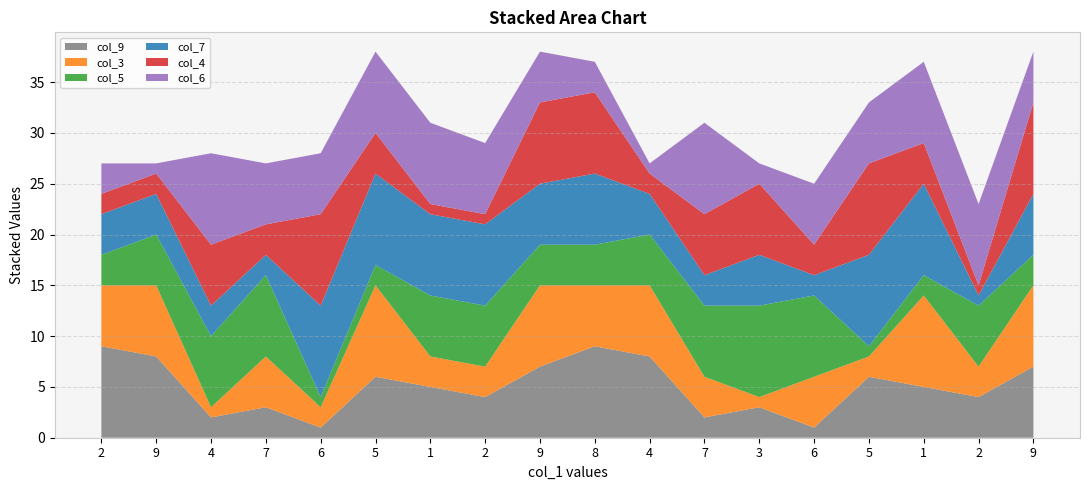

Reading right to left, extract all data points from this chart.

col_9: 9=7	2=4	1=5	5=6	6=1	3=3	7=2	4=8	8=9	9=7	2=4	1=5	5=6	6=1	7=3	4=2	9=8	2=9
col_3: 9=8	2=3	1=9	5=2	6=5	3=1	7=4	4=7	8=6	9=8	2=3	1=3	5=9	6=2	7=5	4=1	9=7	2=6
col_5: 9=3	2=6	1=2	5=1	6=8	3=9	7=7	4=5	8=4	9=4	2=6	1=6	5=2	6=1	7=8	4=7	9=5	2=3
col_7: 9=6	2=1	1=9	5=9	6=2	3=5	7=3	4=4	8=7	9=6	2=8	1=8	5=9	6=9	7=2	4=3	9=4	2=4
col_4: 9=9	2=1	1=4	5=9	6=3	3=7	7=6	4=2	8=8	9=8	2=1	1=1	5=4	6=9	7=3	4=6	9=2	2=2
col_6: 9=5	2=8	1=8	5=6	6=6	3=2	7=9	4=1	8=3	9=5	2=7	1=8	5=8	6=6	7=6	4=9	9=1	2=3